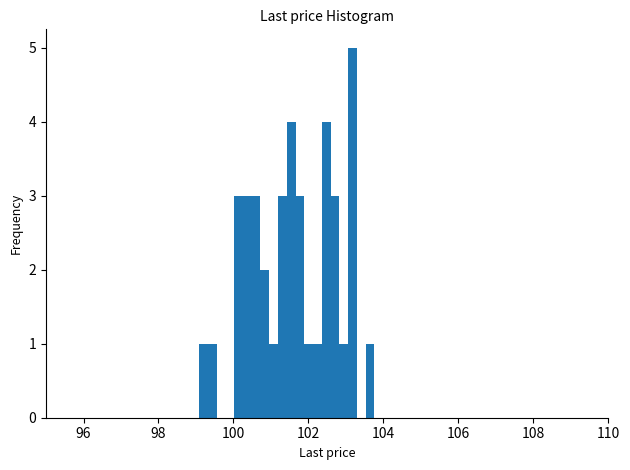

Read against the x-axis, roughly where is the centre of the tallest bar?

103.2